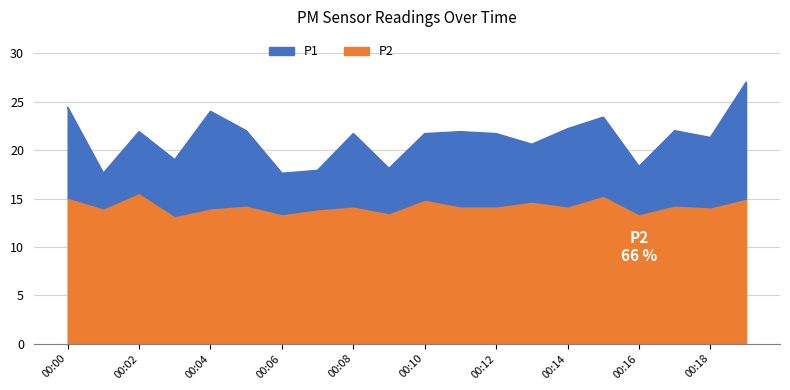

What is the maximum value shown in the chart?

27.0